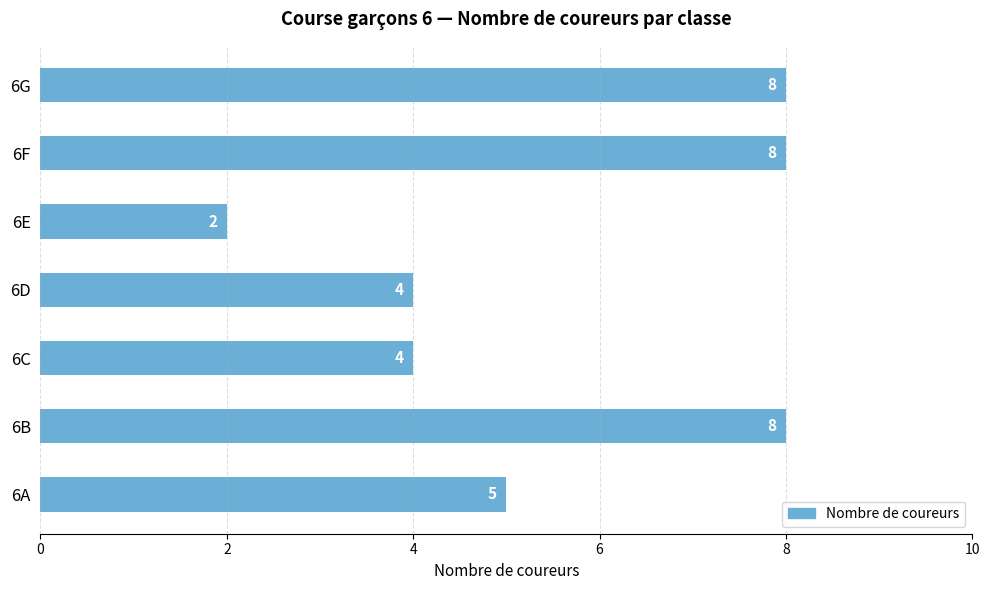

Count the values in the range 4 to 8.

6